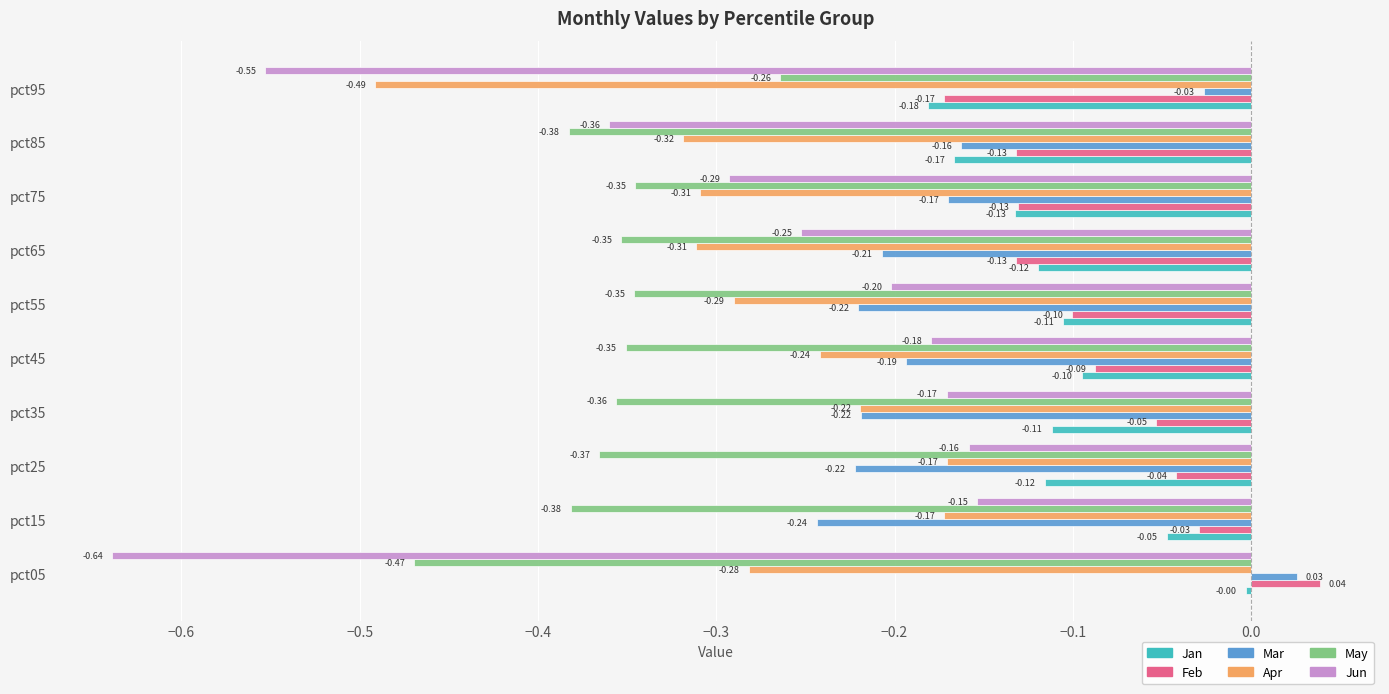

Which series has the largest total across all categories?

Feb